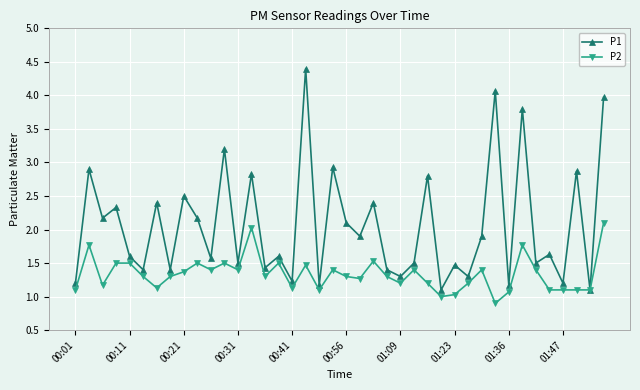

What is the lowest value of the P2 series?

0.9